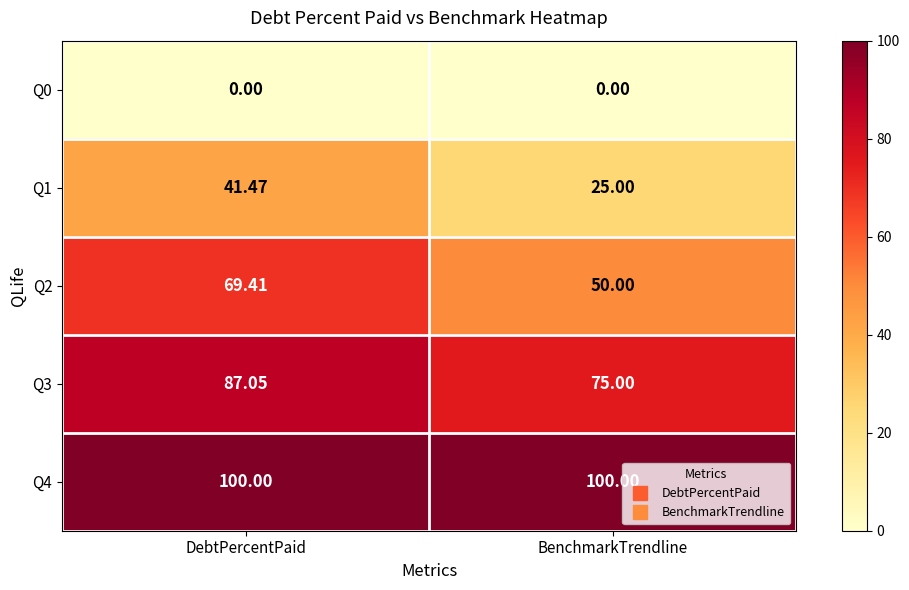

Rank the series by their average value, from lowest to highest.

Q0, Q1, Q2, Q3, Q4